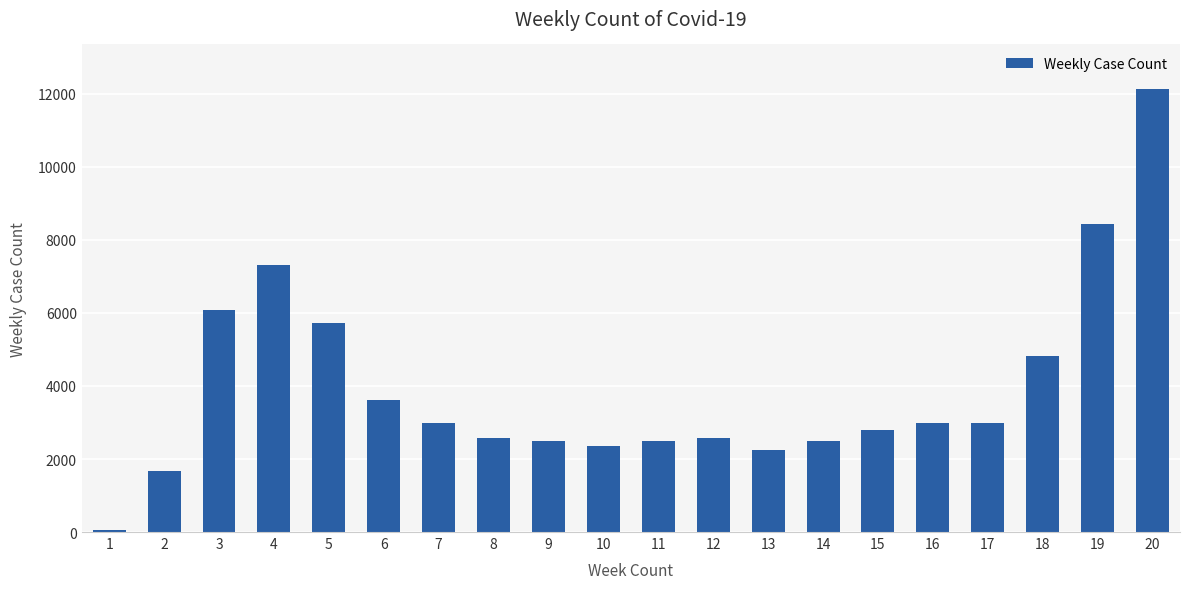

What is the average value?

3938